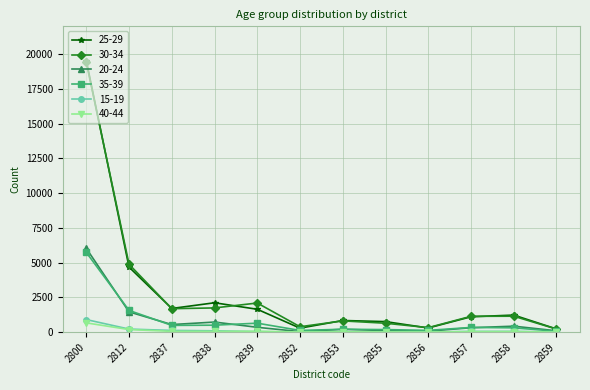

At which label does 25-29 first exceed 1230?

2800